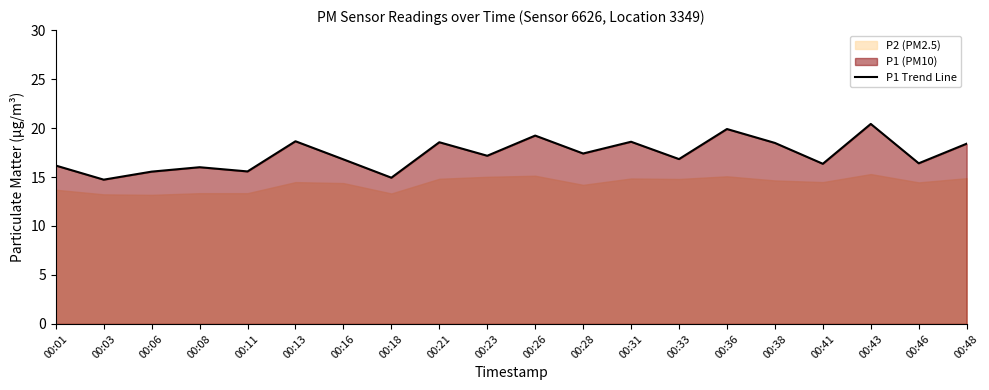

Which label corresponds to the largest value in the chart?

00:43